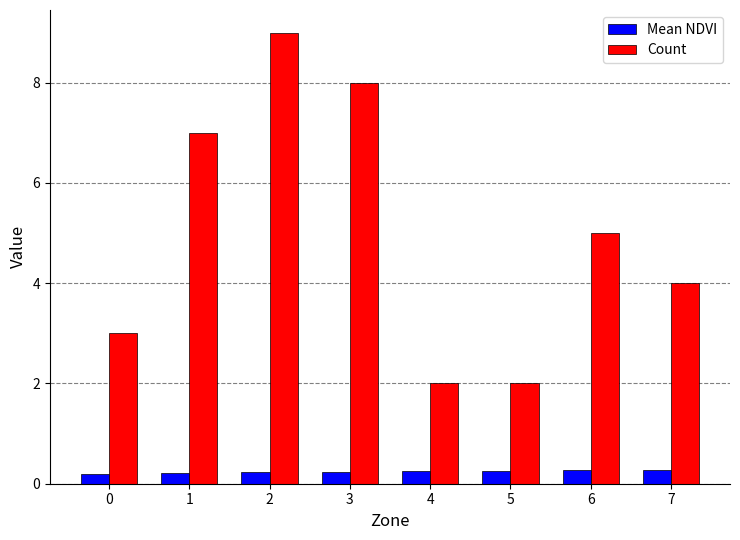

What are all the series names shown in the legend?

Mean NDVI, Count